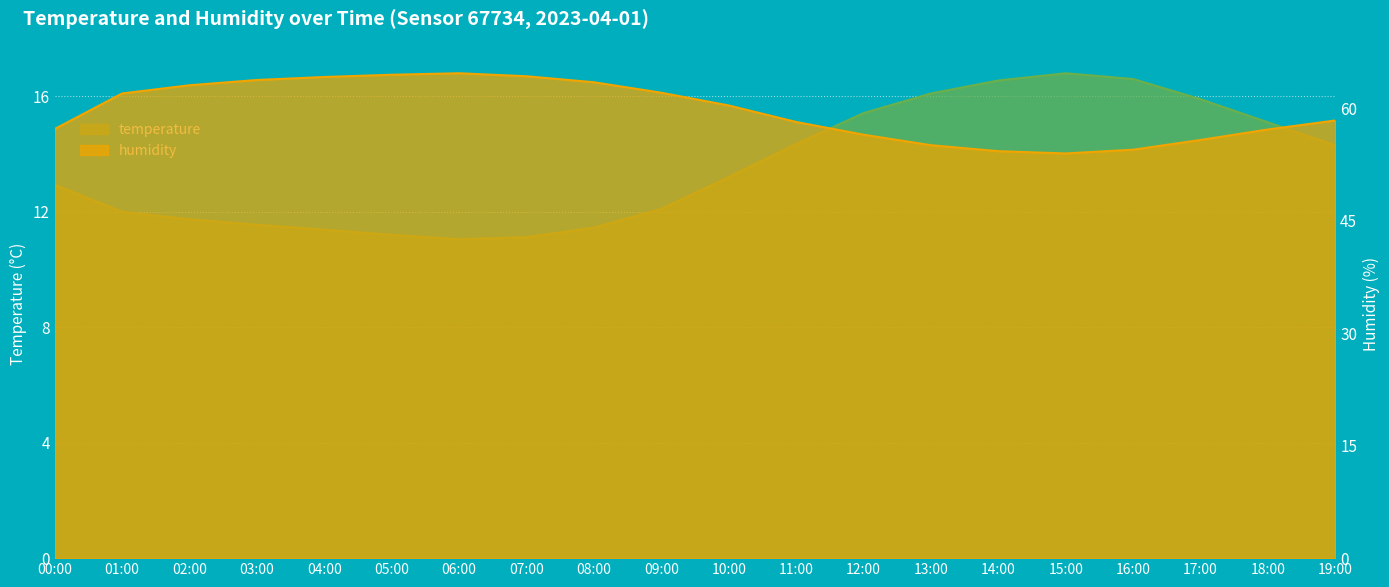

What is the maximum value shown in the chart?

64.7